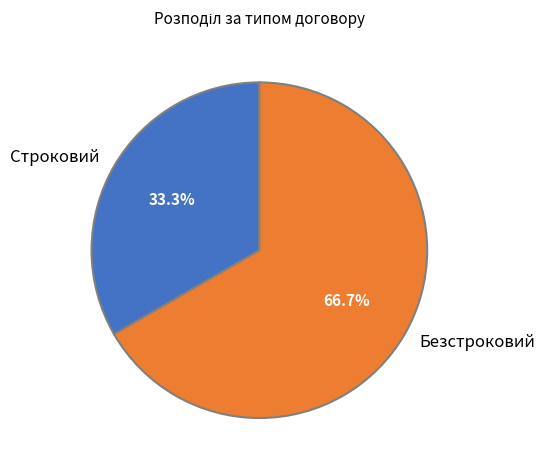

Which has a higher value, Строковий or Безстроковий?

Безстроковий